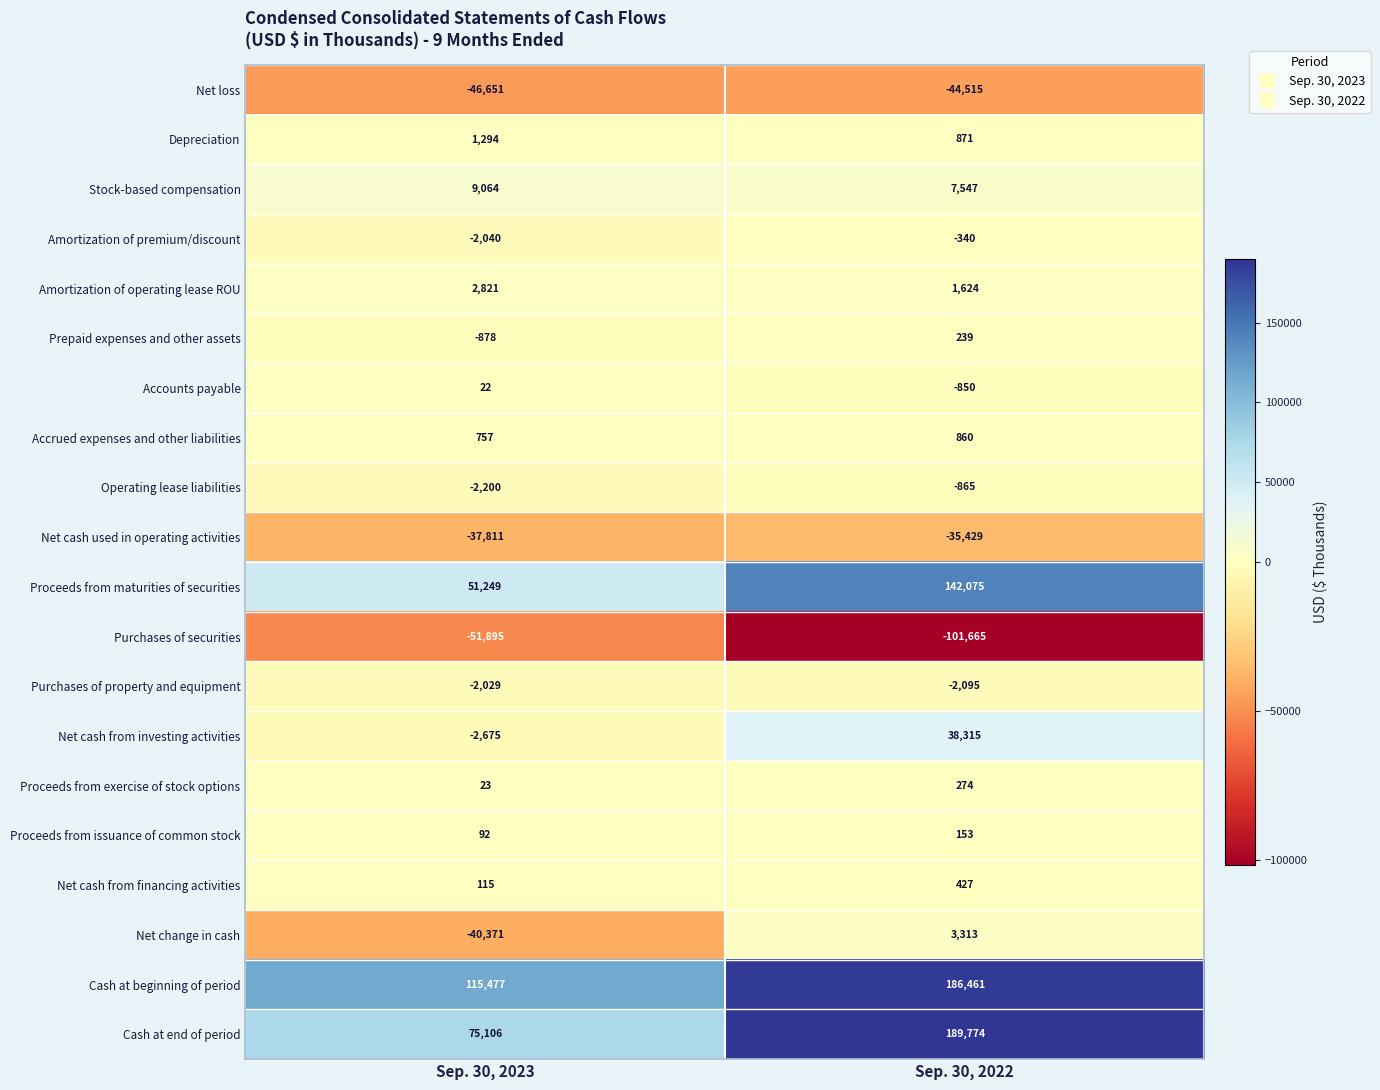

Which label corresponds to the largest value in the chart?

Sep. 30, 2022